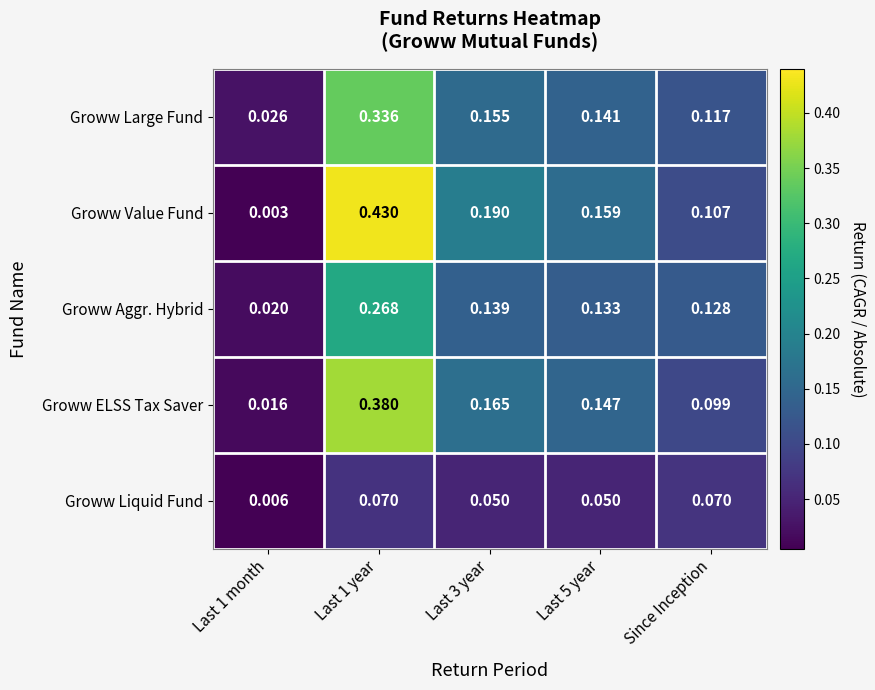

Is the value of Groww Aggr. Hybrid at Last 3 year greater than the value of Groww Value Fund at Last 1 month?

Yes